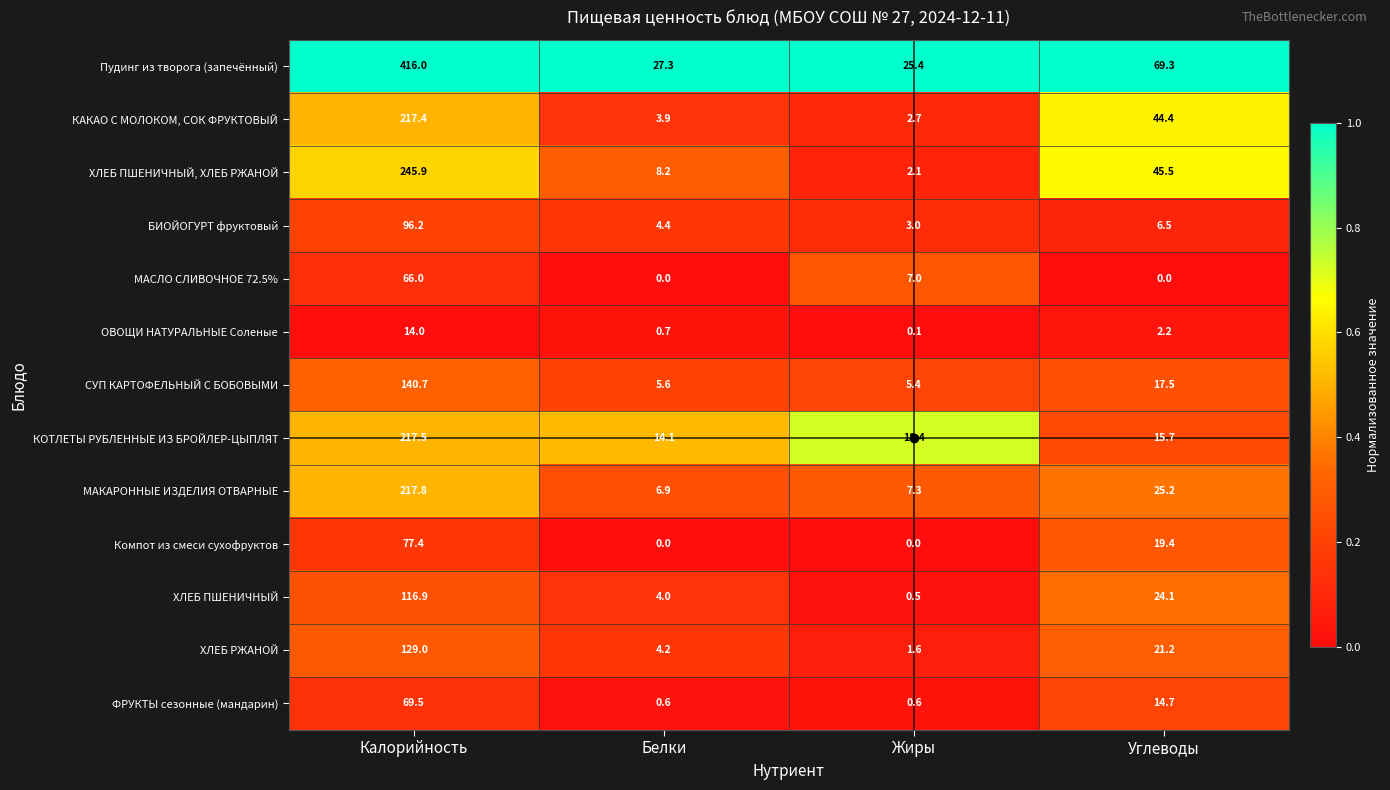

What is the difference between the maximum and minimum values in the КОТЛЕТЫ РУБЛЕННЫЕ ИЗ БРОЙЛЕР-ЦЫПЛЯТ series?

203.4